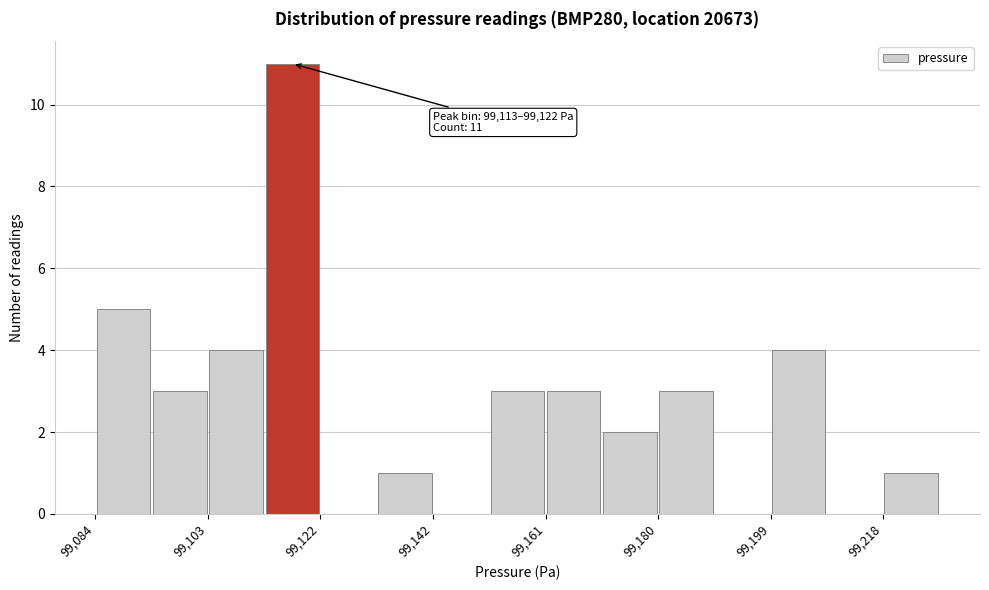

Over which range of the x-axis is the bar tallest?

99114 to 99122